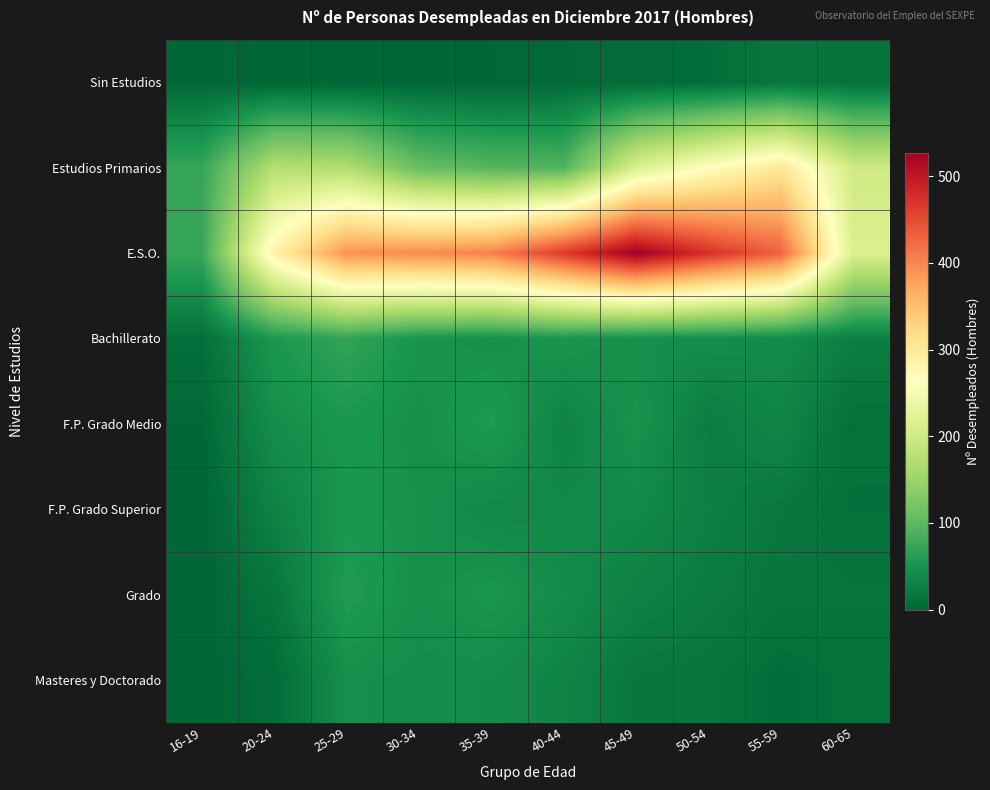

Reading left to right, list all the values displayed in this chart.

Sin Estudios: 16-19=2	20-24=1	25-29=0	30-34=2	35-39=2	40-44=4	45-49=5	50-54=8	55-59=17	60-65=13
Estudios Primarios: 16-19=73	20-24=174	25-29=170	30-34=108	35-39=95	40-44=93	45-49=215	50-54=264	55-59=304	60-65=201
E.S.O.: 16-19=73	20-24=287	25-29=391	30-34=396	35-39=404	40-44=465	45-49=527	50-54=473	55-59=429	60-65=214
Bachillerato: 16-19=10	20-24=54	25-29=70	30-34=50	35-39=45	40-44=52	45-49=44	50-54=43	55-59=41	60-65=26
F.P. Grado Medio: 16-19=2	20-24=43	25-29=53	30-34=45	35-39=57	40-44=31	45-49=49	50-54=24	55-59=34	60-65=11
F.P. Grado Superior: 16-19=0	20-24=30	25-29=52	30-34=47	35-39=37	40-44=38	45-49=38	50-54=27	55-59=19	60-65=10
Grado: 16-19=0	20-24=16	25-29=59	30-34=45	35-39=52	40-44=41	45-49=29	50-54=23	55-59=16	60-65=15
Masteres y Doctorado: 16-19=0	20-24=6	25-29=44	30-34=42	35-39=41	40-44=32	45-49=18	50-54=16	55-59=7	60-65=12